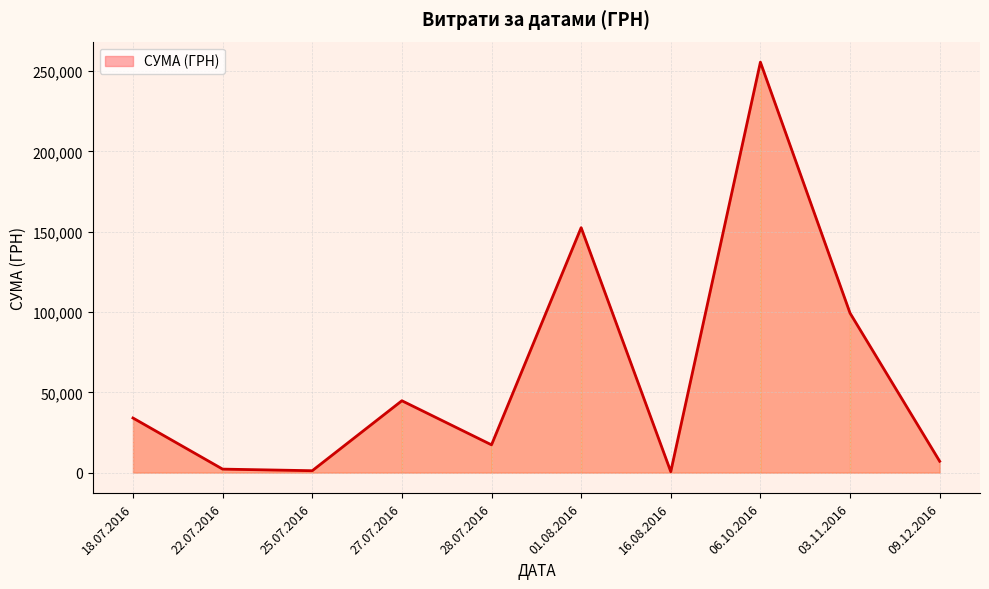

What is the ratio of the value at 16.08.2016 to the value at 27.07.2016?

0.0